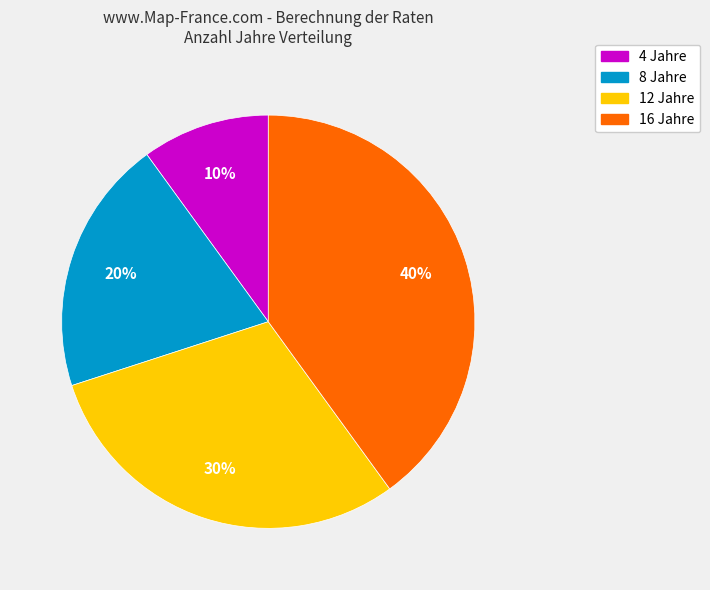

Do 8 Jahre and 16 Jahre together represent more than half of the pie?

Yes